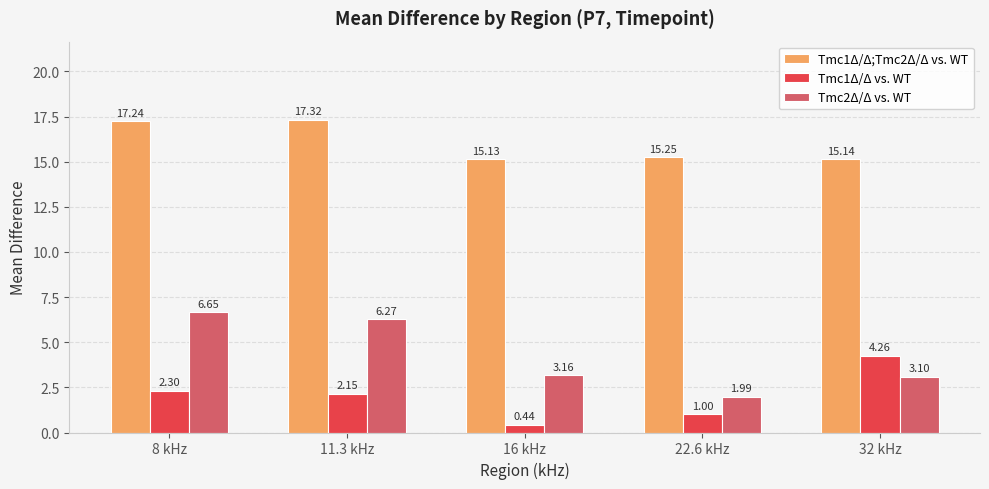

List the series in order of their peak value, lowest first.

Tmc1Δ/Δ vs. WT, Tmc2Δ/Δ vs. WT, Tmc1Δ/Δ;Tmc2Δ/Δ vs. WT